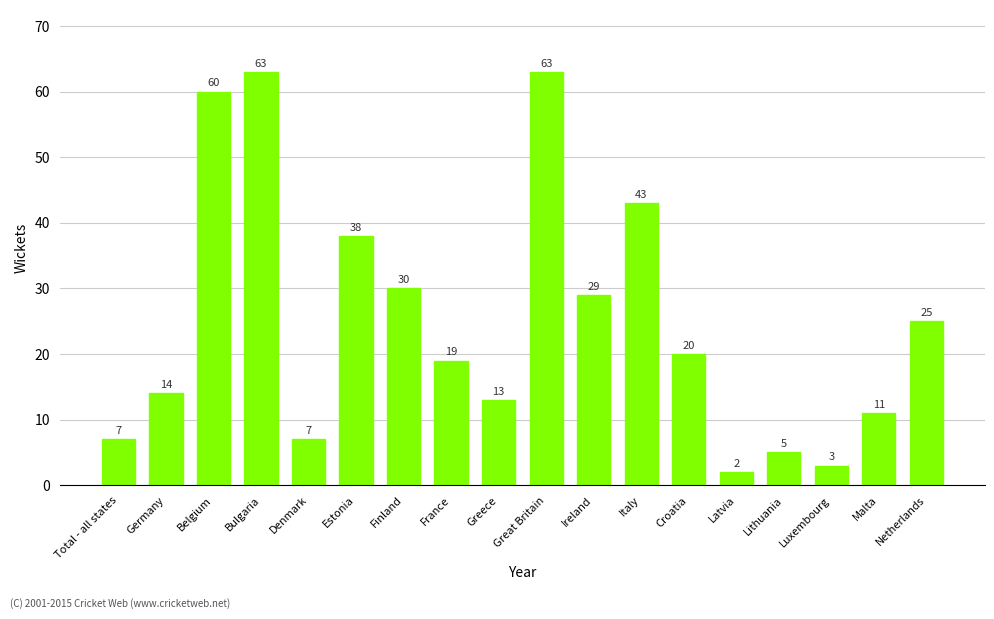

What is the minimum value shown in the chart?

2